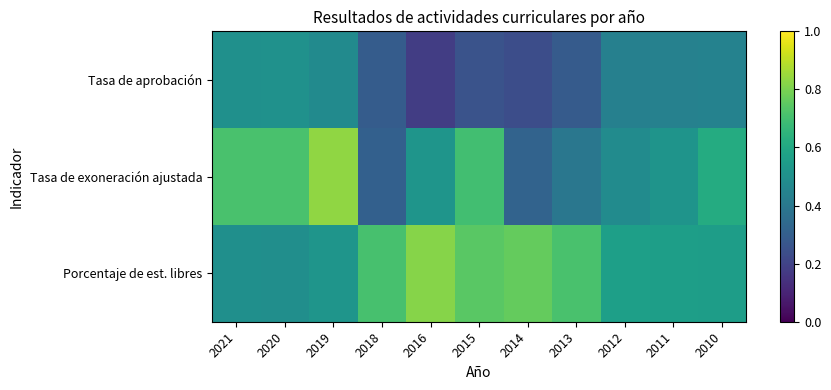

List the series in order of their peak value, lowest first.

Tasa de aprobación, Porcentaje de est. libres, Tasa de exoneración ajustada